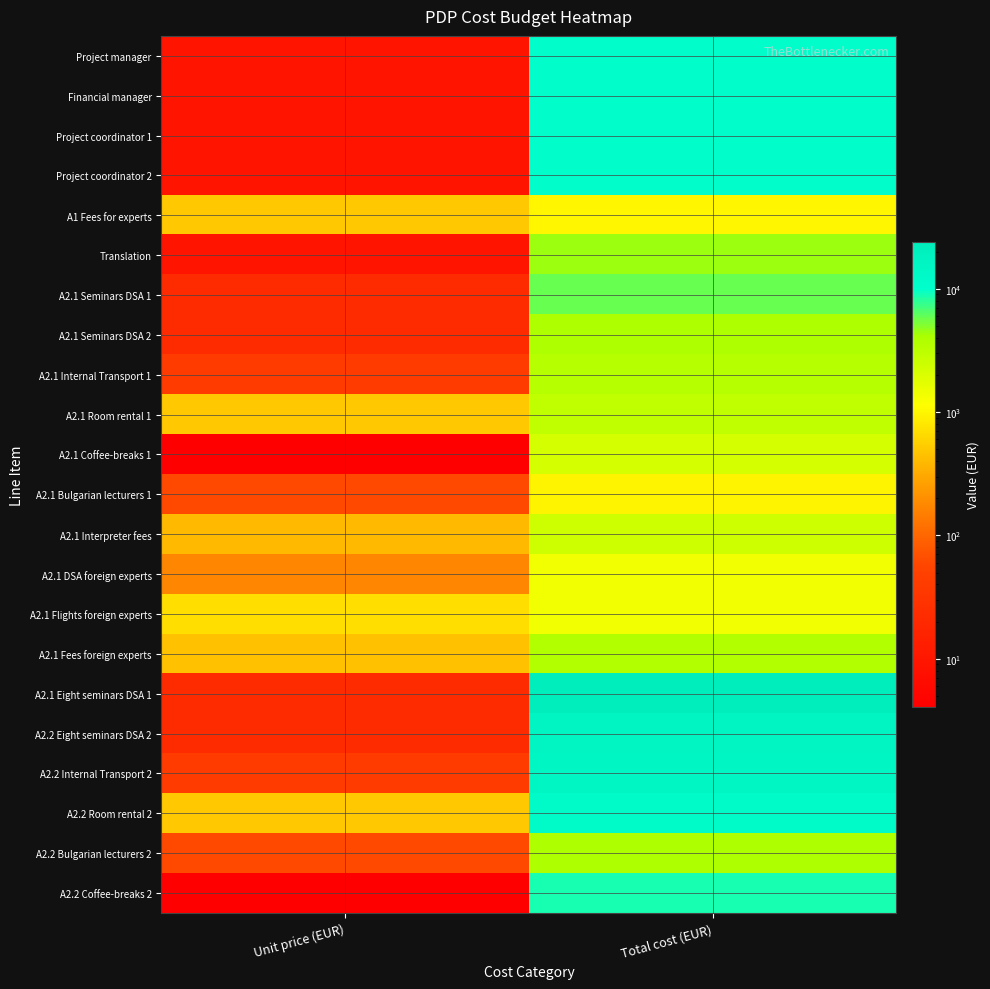

At which category is the sum across all series the highest?

Total cost (EUR)